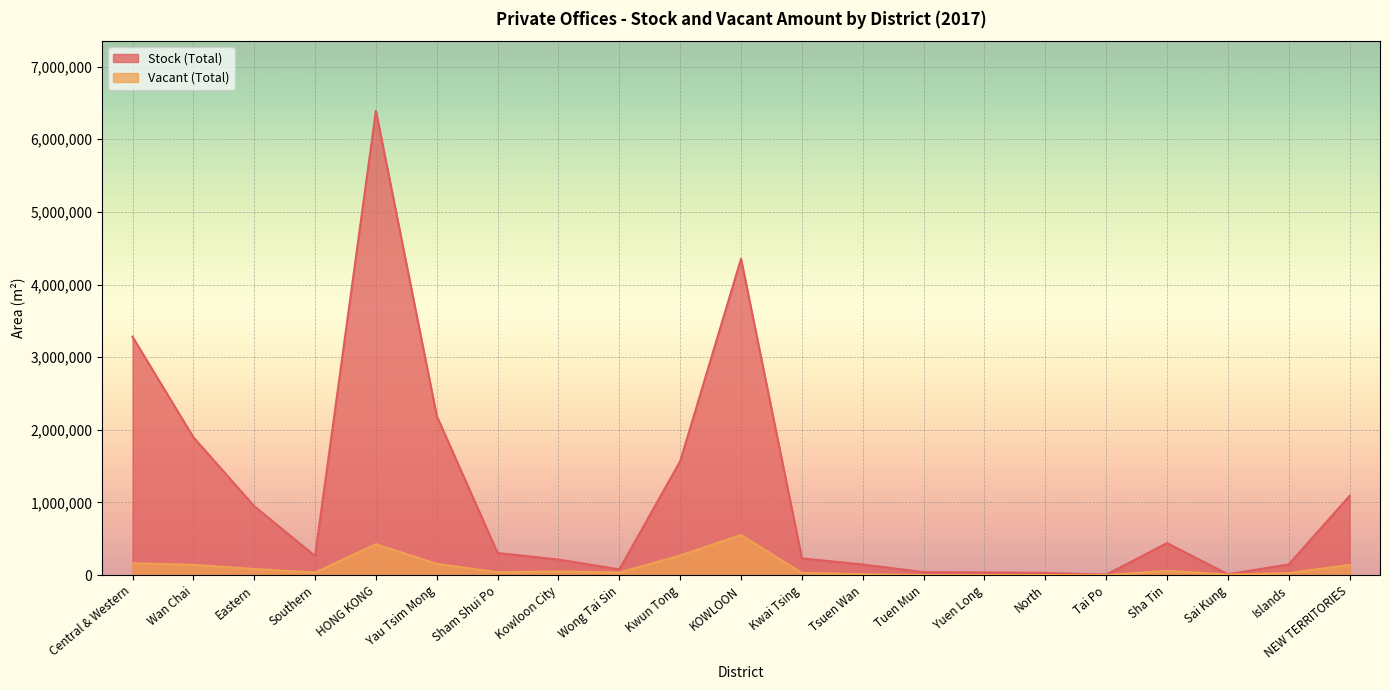

How many lines are shown in the chart?

2